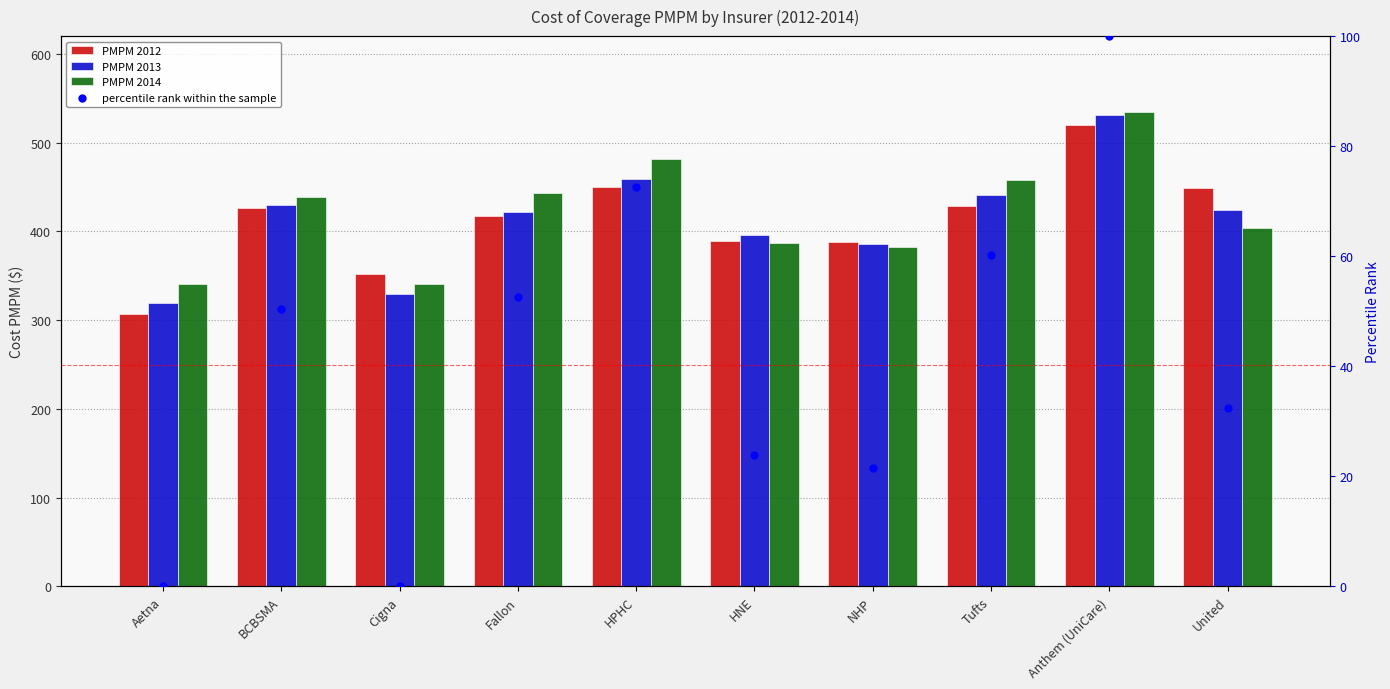

What is the total value across all series at Cigna?

1022.5